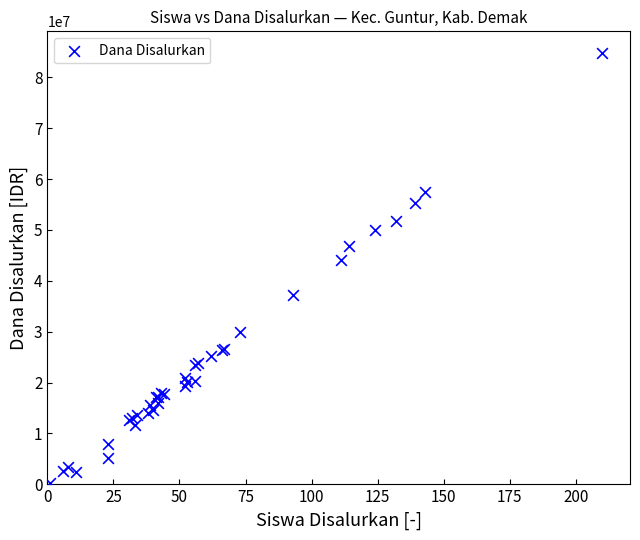

What Y value in the scatter plot is closest to 42525000?

44100000